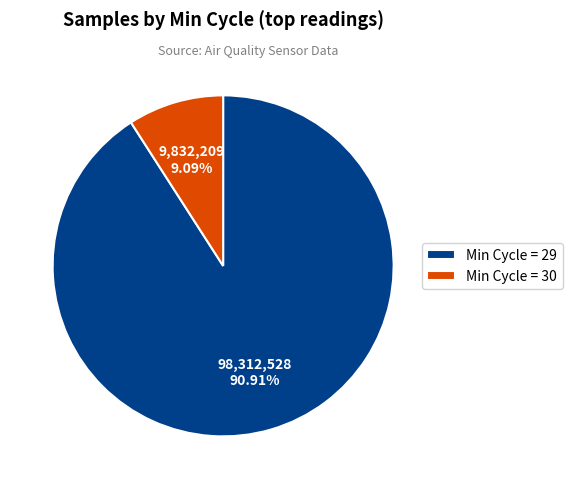

Is the sum of Min Cycle = 29 and Min Cycle = 30 greater than half?

Yes